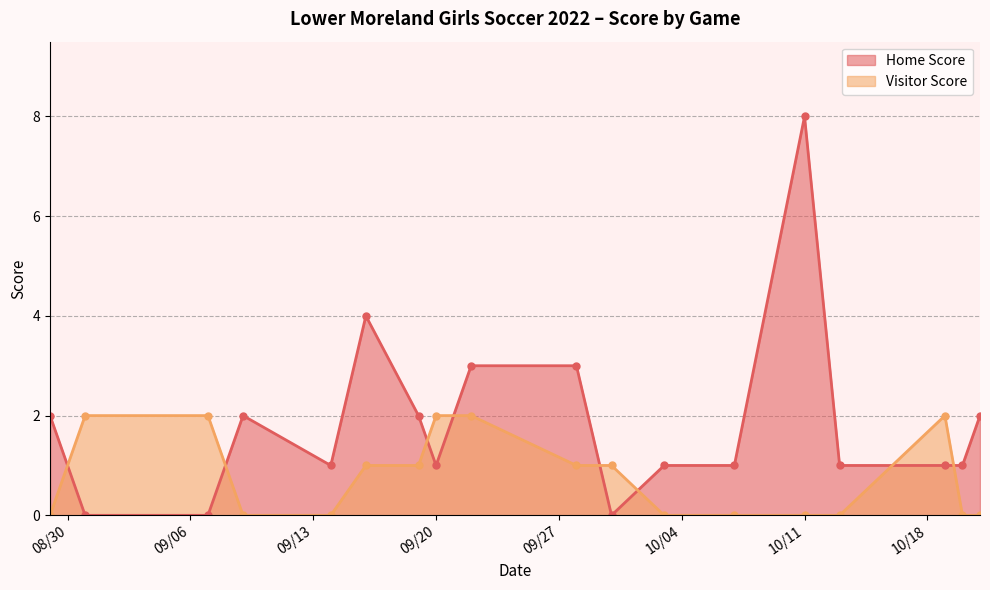

What is the difference between the Visitor Score values at 2022-09-16 and 2022-10-03?

1